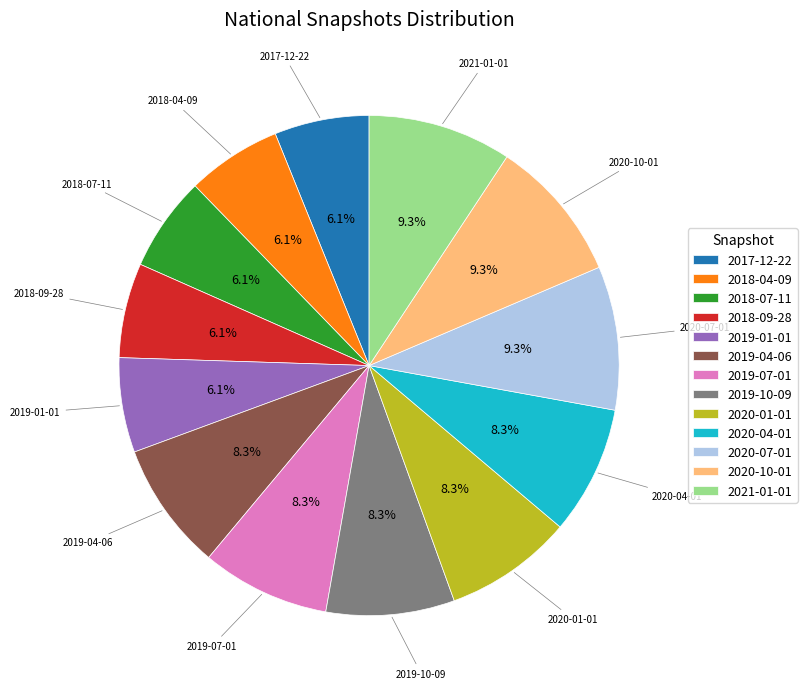

Is the sum of 2020-07-01 and 2019-01-01 greater than half?

No